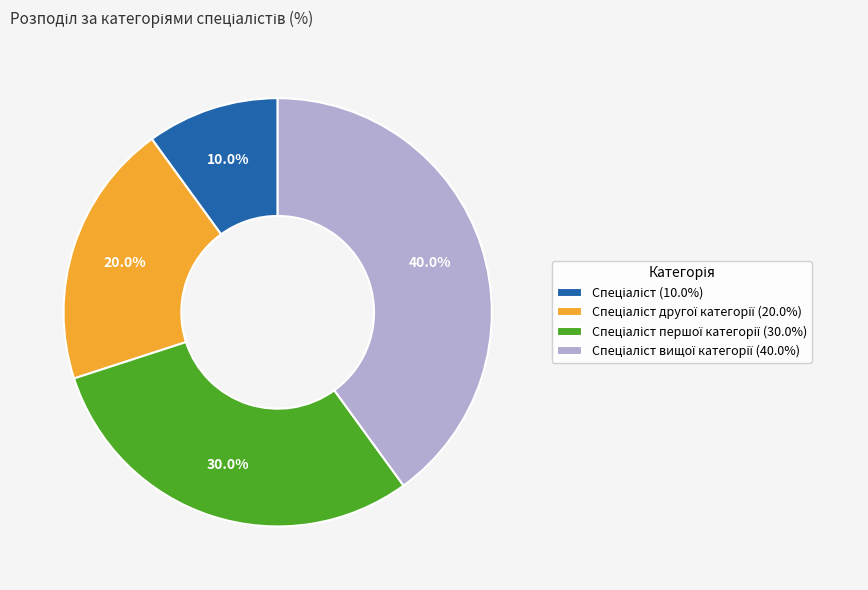

Does any single category account for the majority?

No